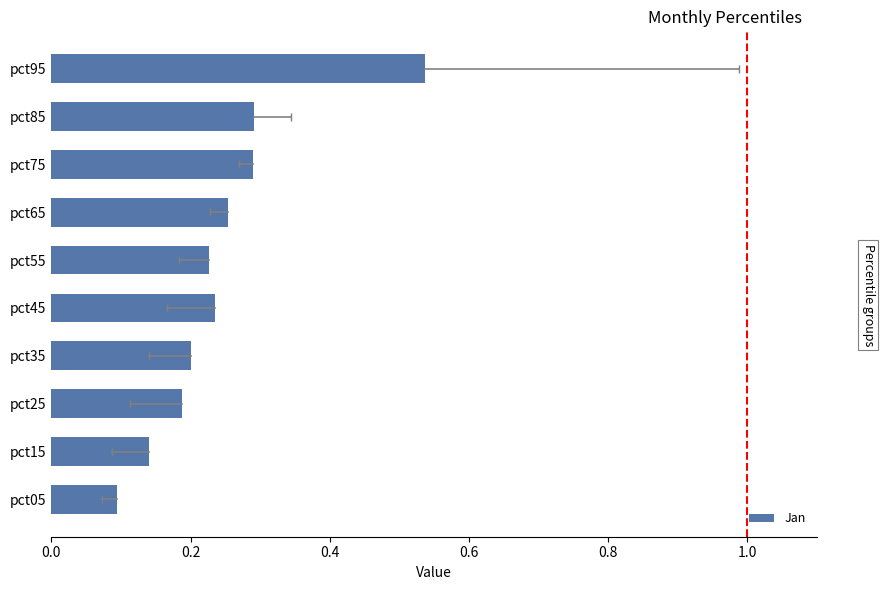

Which label corresponds to the smallest value in the chart?

pct05